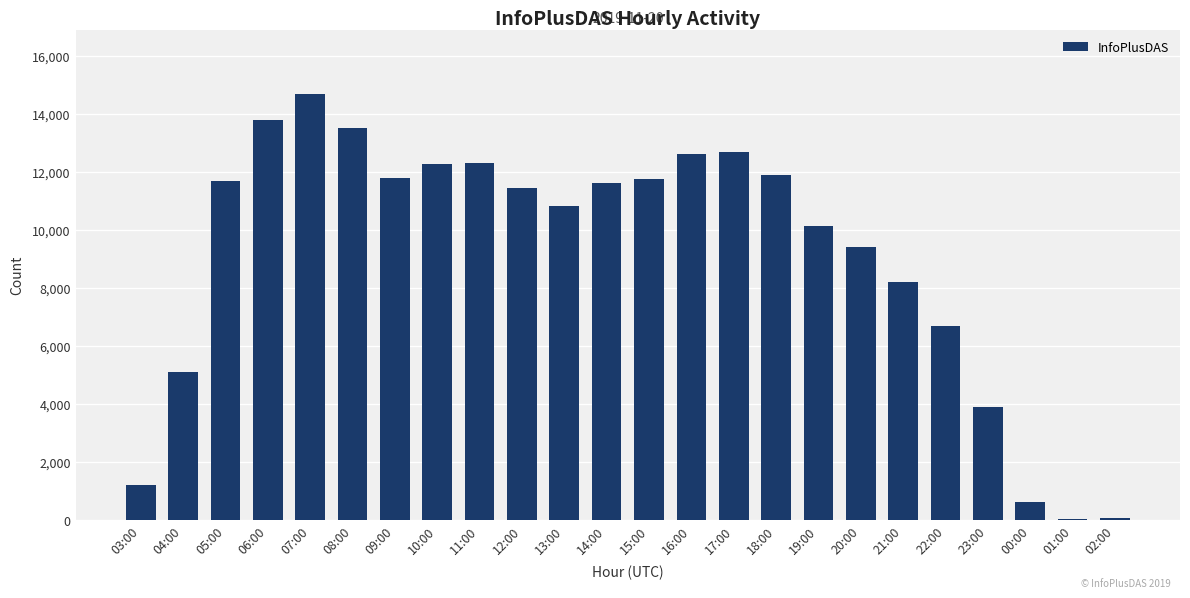

What is the sum of all values?

218246